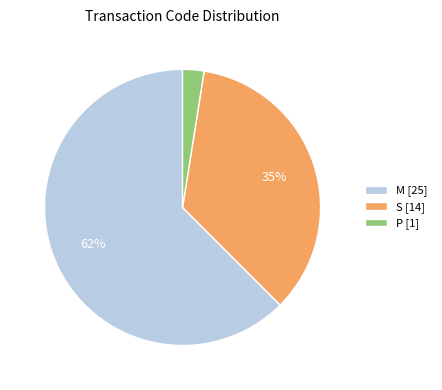

Which category has the biggest portion of the pie?

M [25]